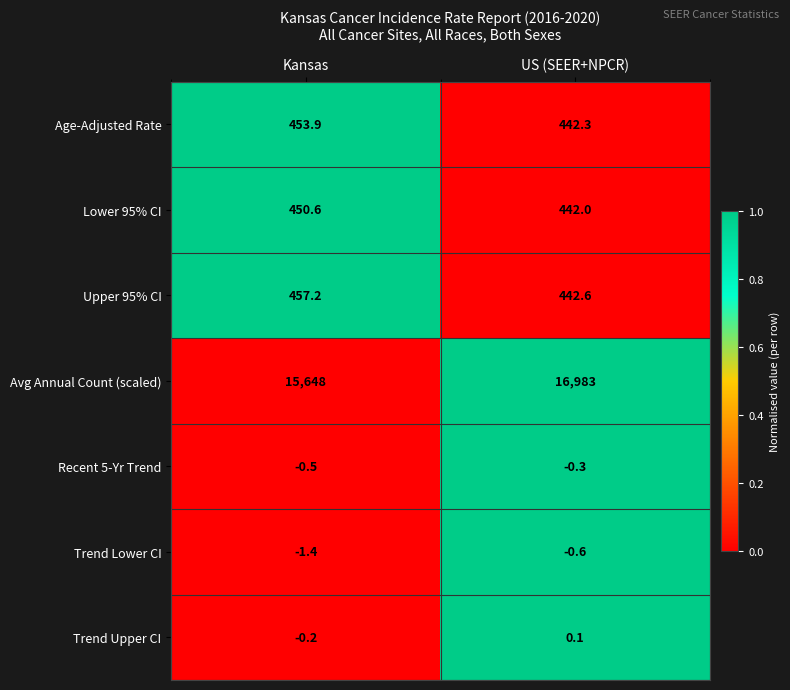

What is the average value of the Age-Adjusted Rate series?

448.1